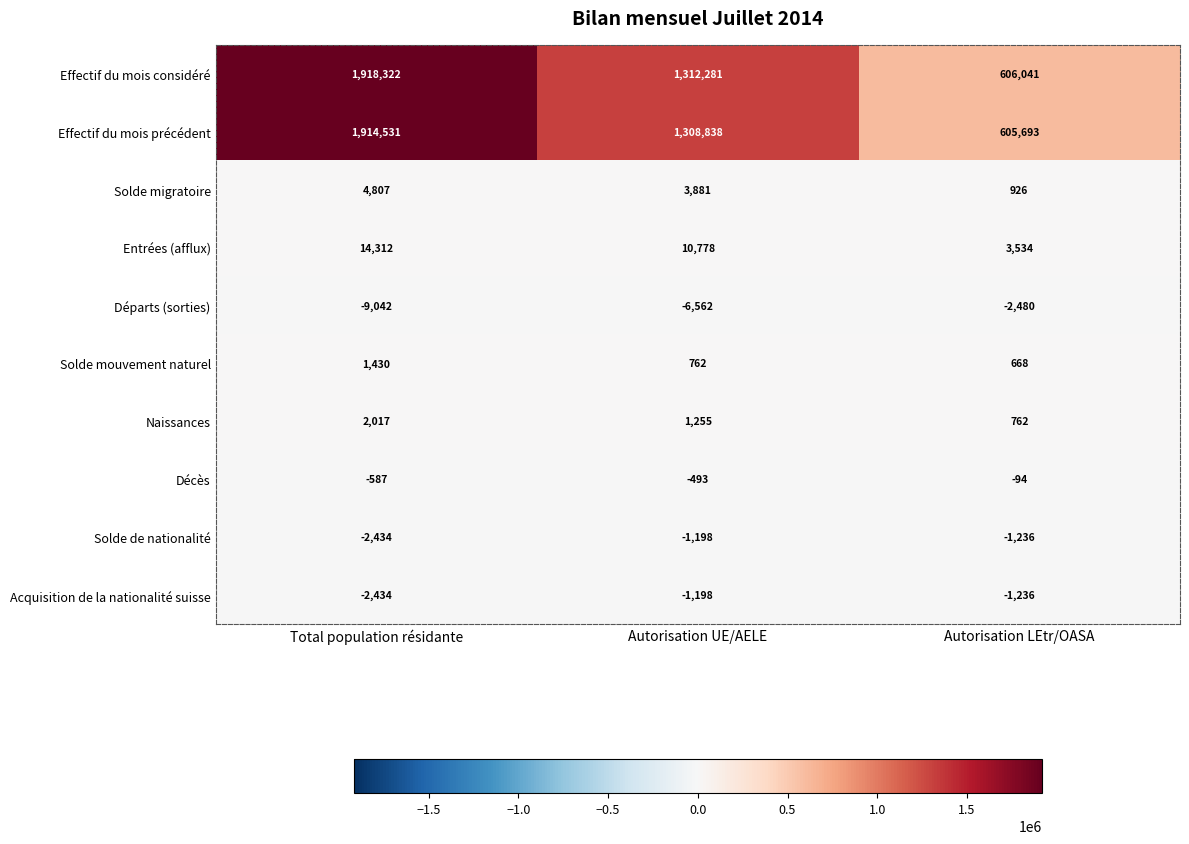

What is the spread (max minus min) of values at Autorisation UE/AELE?

1318843